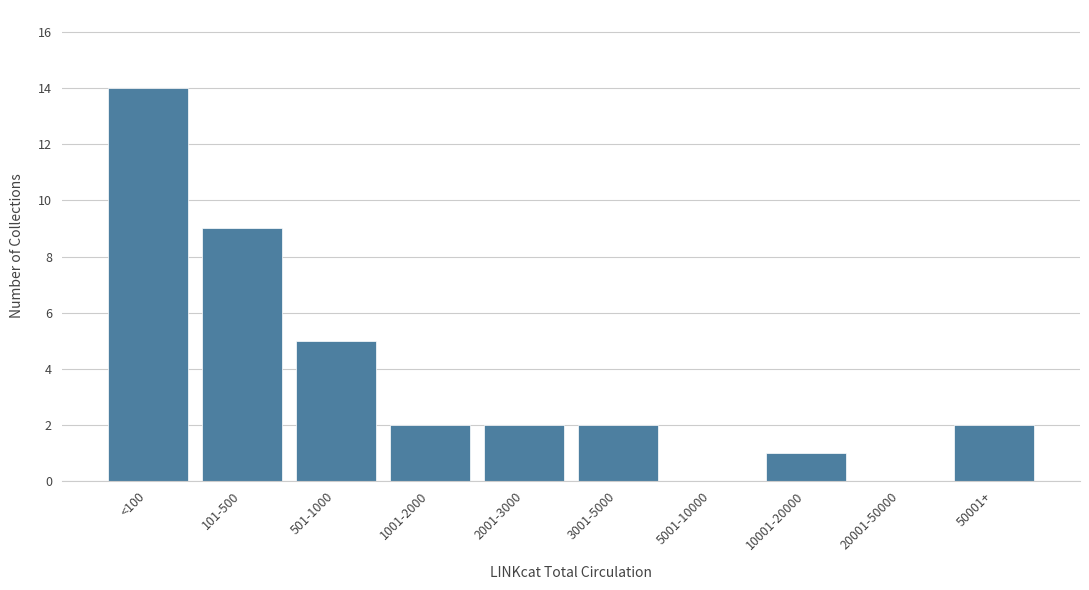

Reading right to left, list all the values displayed in this chart.

50001+=2	20001-50000=0	10001-20000=1	5001-10000=0	3001-5000=2	2001-3000=2	1001-2000=2	501-1000=5	101-500=9	<100=14